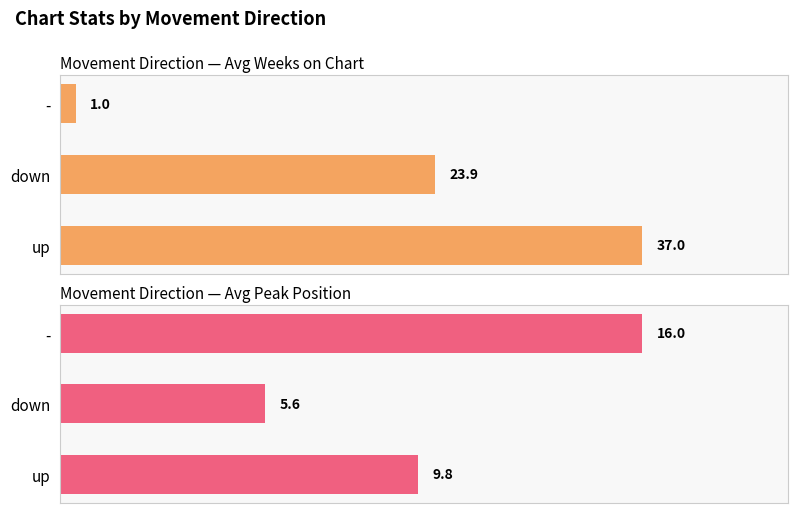

How many groups of bars are there?

3